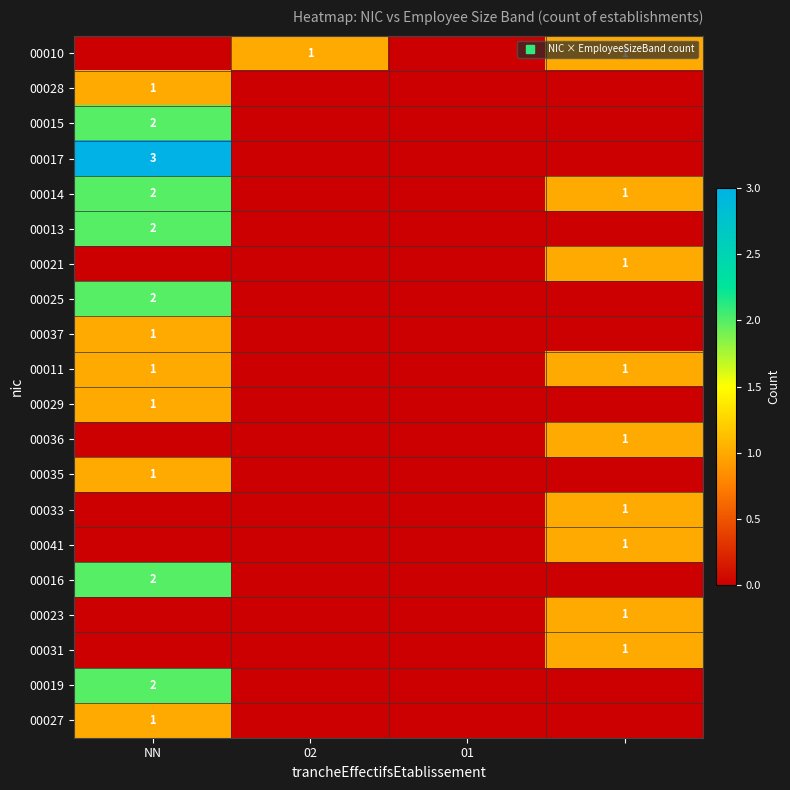

At which category does the chart reach its peak across all series?

NN